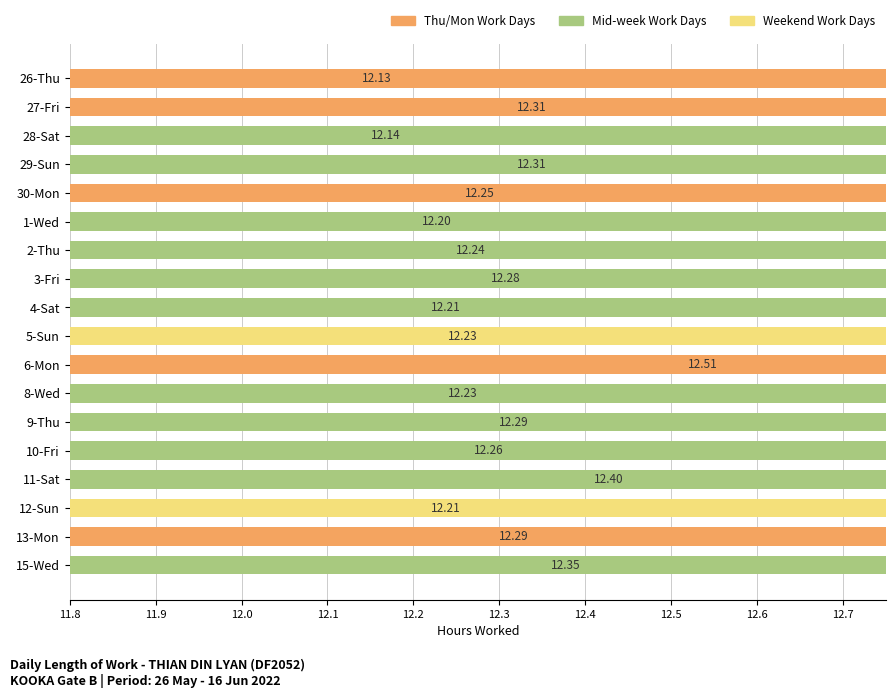

Which has a higher value, 29-Sun or 3-Fri?

29-Sun